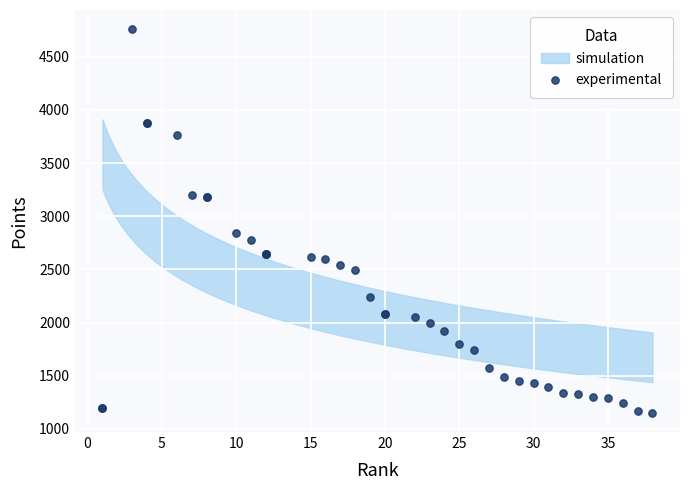

What Y value in the scatter plot is closest to 2955?

2840